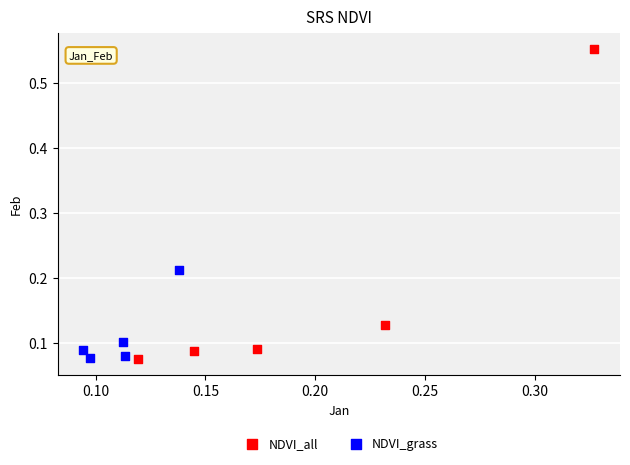

Which series has the widest spread of Y values?

NDVI_all